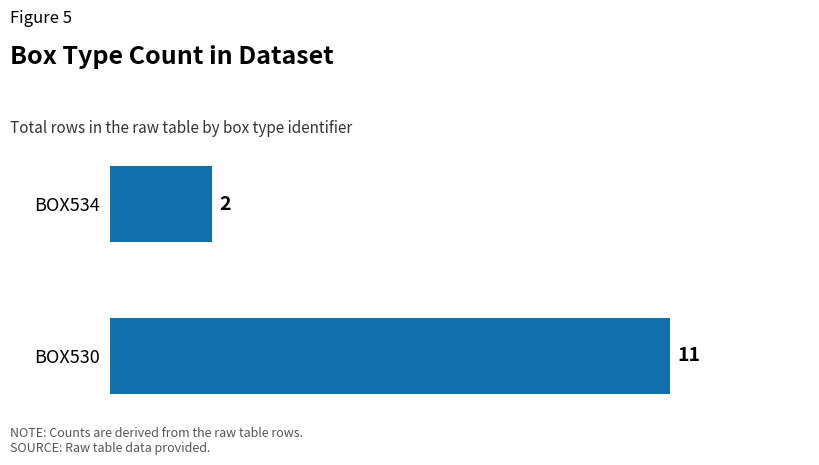

List the labels in order of value, largest first.

BOX530, BOX534